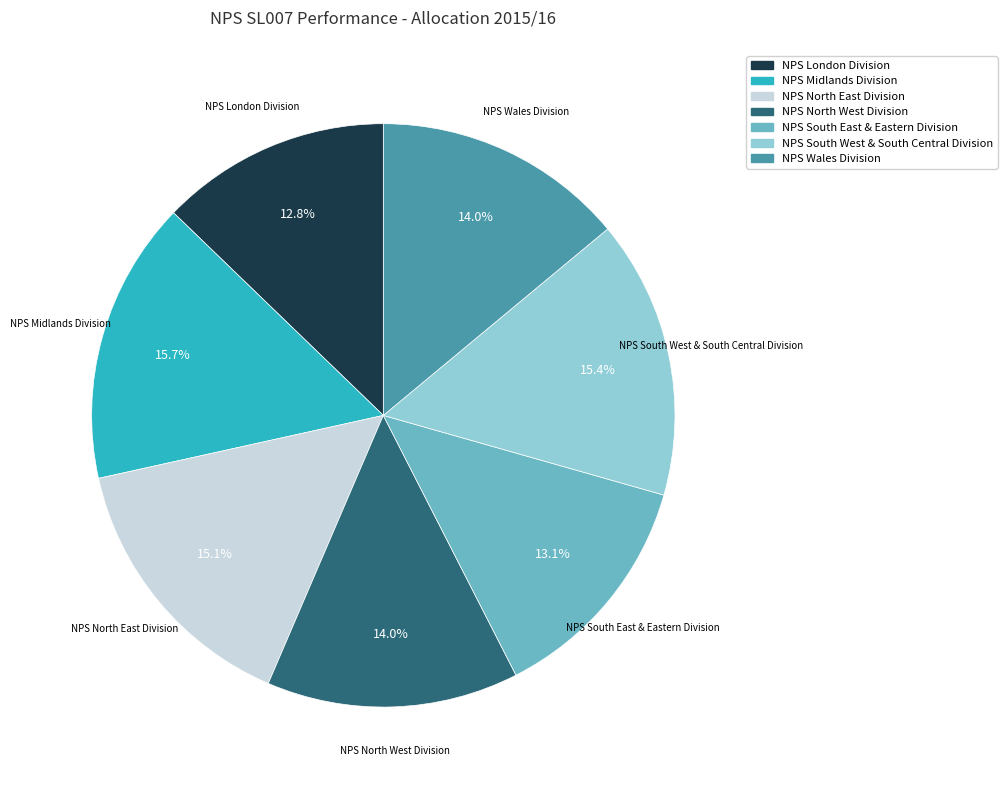

What percentage is the NPS South East & Eastern Division slice, to the nearest percent?

13%